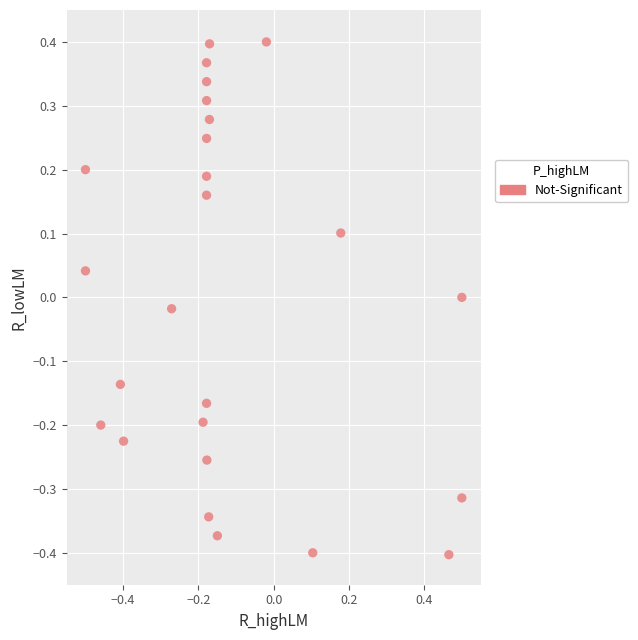

What is the range of X values (max minus min)?

1.0